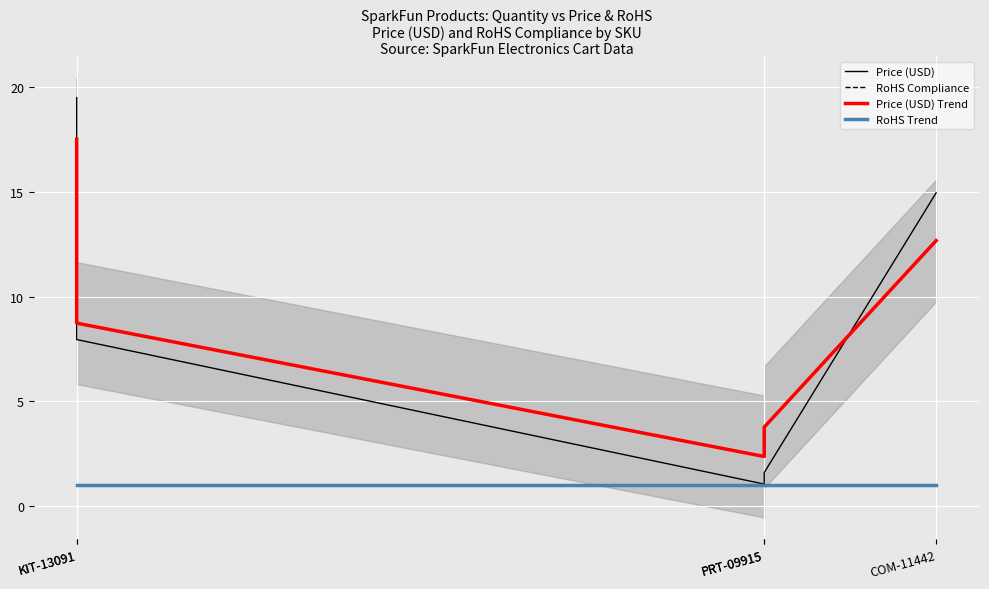

How many lines are shown in the chart?

4